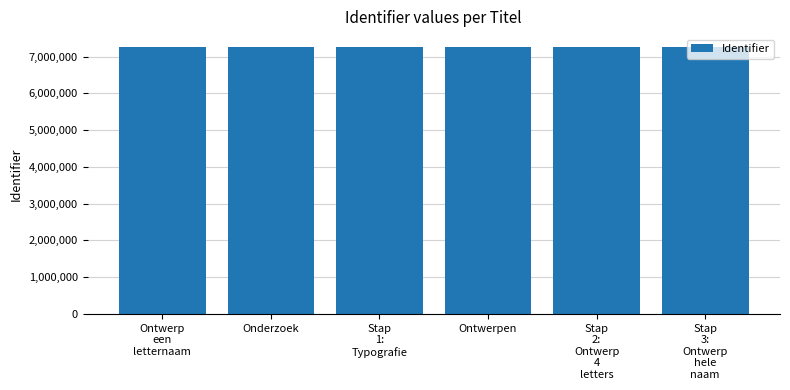

Approximately how many times larger is the value at Ontwerpen compared to Stap
1:
Typografie?

1.0